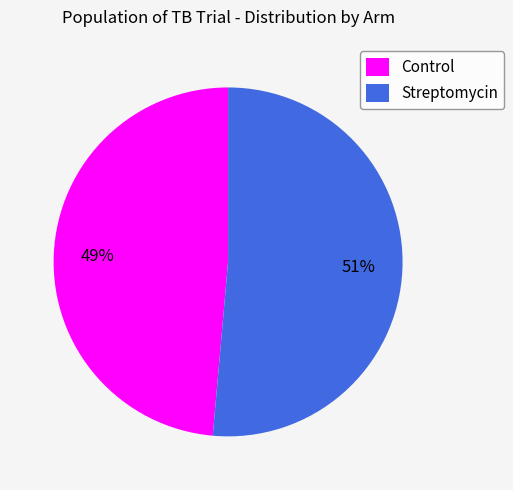

Does Streptomycin represent more than half of the total?

Yes